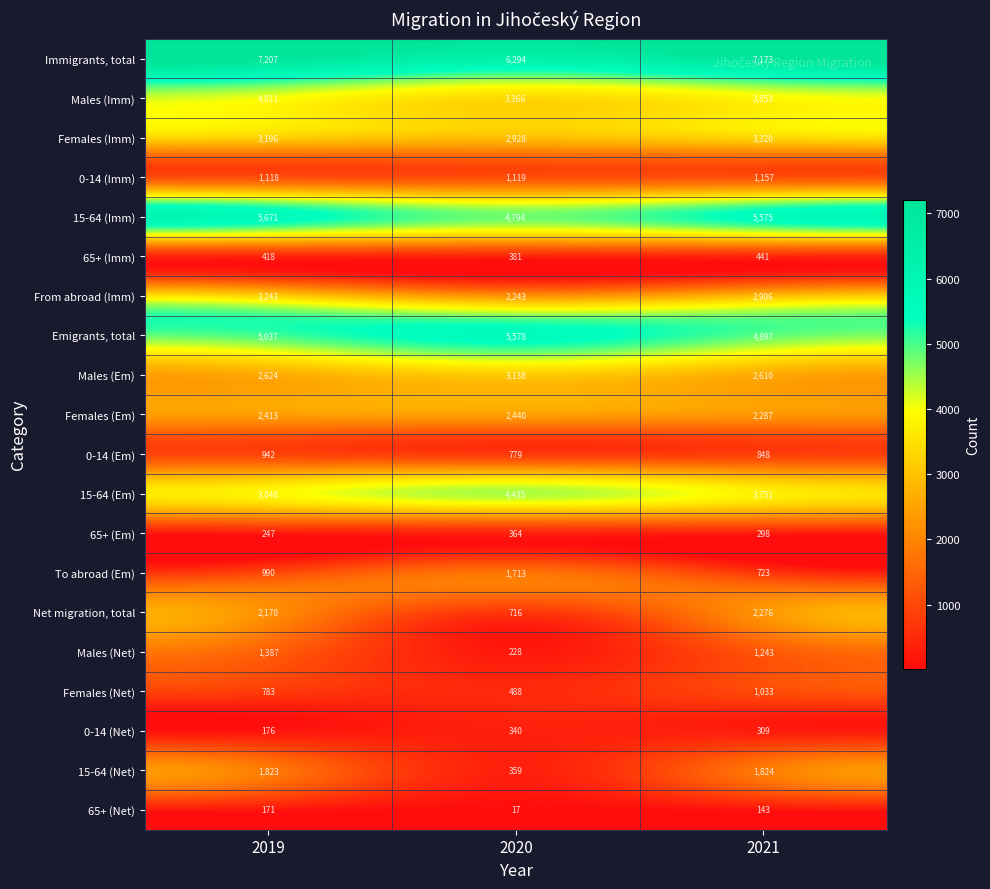

List the series in order of their peak value, highest first.

Immigrants, total, 15-64 (Imm), Emigrants, total, 15-64 (Em), Males (Imm), Females (Imm), From abroad (Imm), Males (Em), Females (Em), Net migration, total, 15-64 (Net), To abroad (Em), Males (Net), 0-14 (Imm), Females (Net), 0-14 (Em), 65+ (Imm), 65+ (Em), 0-14 (Net), 65+ (Net)